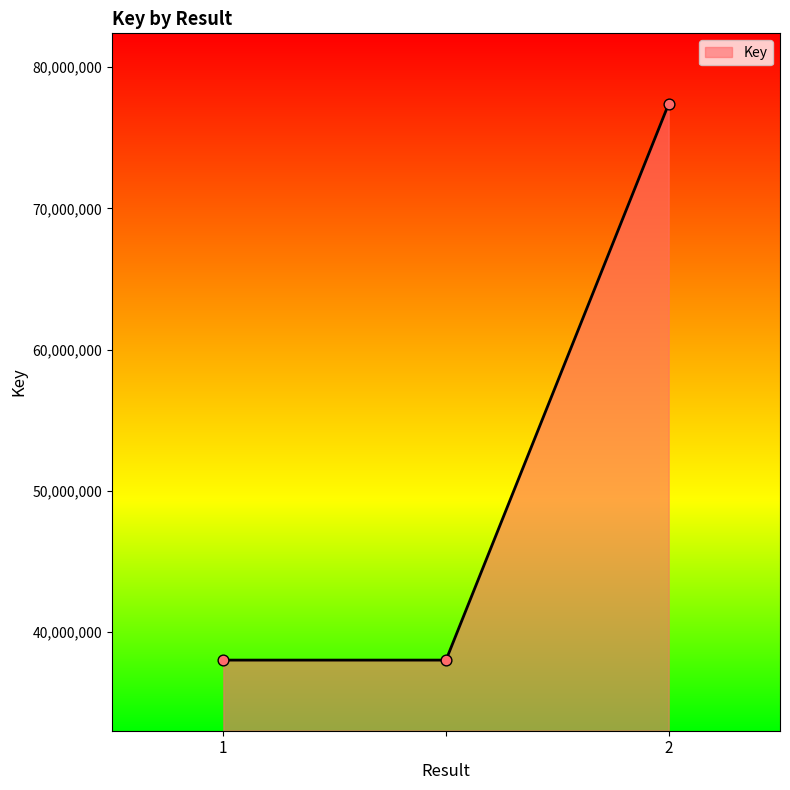

What is the greatest value displayed?

77401247